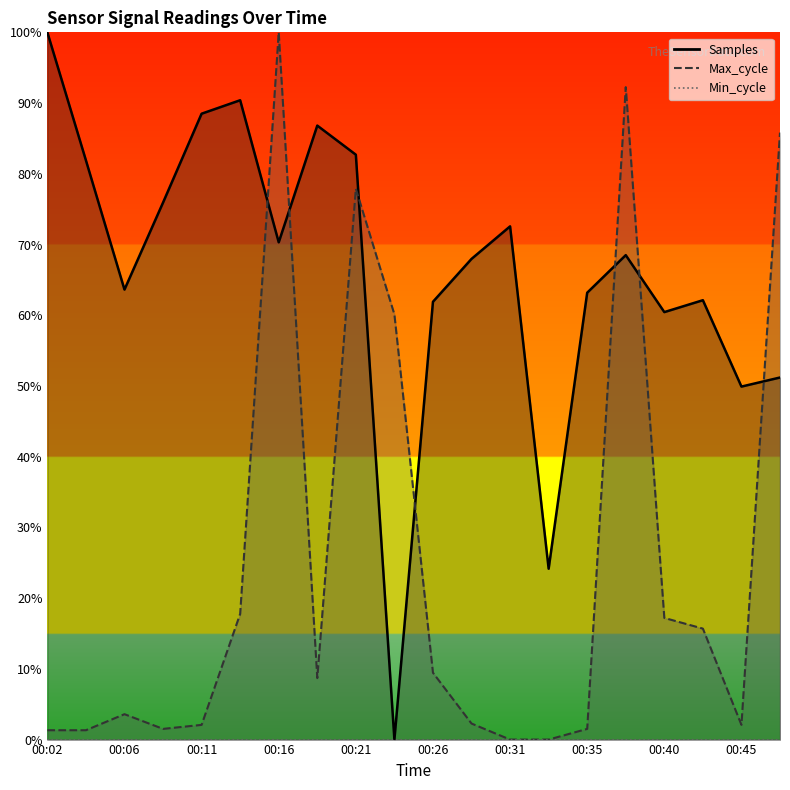

Reading left to right, list all the values displayed in this chart.

Samples: 00:02=100.0	00:04=81.9	00:06=63.6	00:09=75.9	00:11=88.5	00:14=90.4	00:16=70.3	00:18=86.8	00:21=82.7	00:23=0.0	00:26=61.9	00:28=68.0	00:31=72.6	00:33=24.2	00:35=63.2	00:38=68.5	00:40=60.4	00:43=62.1	00:45=49.9	00:48=51.2
Max_cycle: 00:02=1.3	00:04=1.3	00:06=3.6	00:09=1.5	00:11=2.1	00:14=17.8	00:16=100.0	00:18=8.7	00:21=77.9	00:23=60.1	00:26=9.5	00:28=2.3	00:31=0.0	00:33=0.0	00:35=1.5	00:38=92.2	00:40=17.2	00:43=15.7	00:45=2.1	00:48=85.8